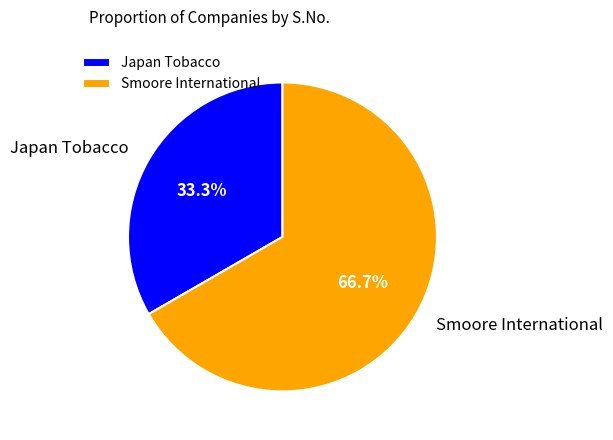

Is there any slice that represents more than half of the pie?

Yes